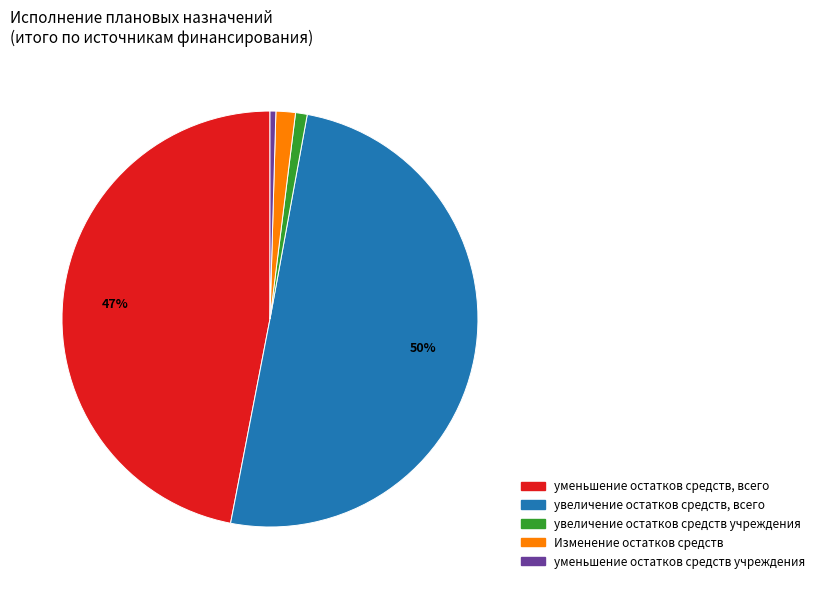

Which has a higher value, увеличение остатков средств, всего or уменьшение остатков средств учреждения?

увеличение остатков средств, всего